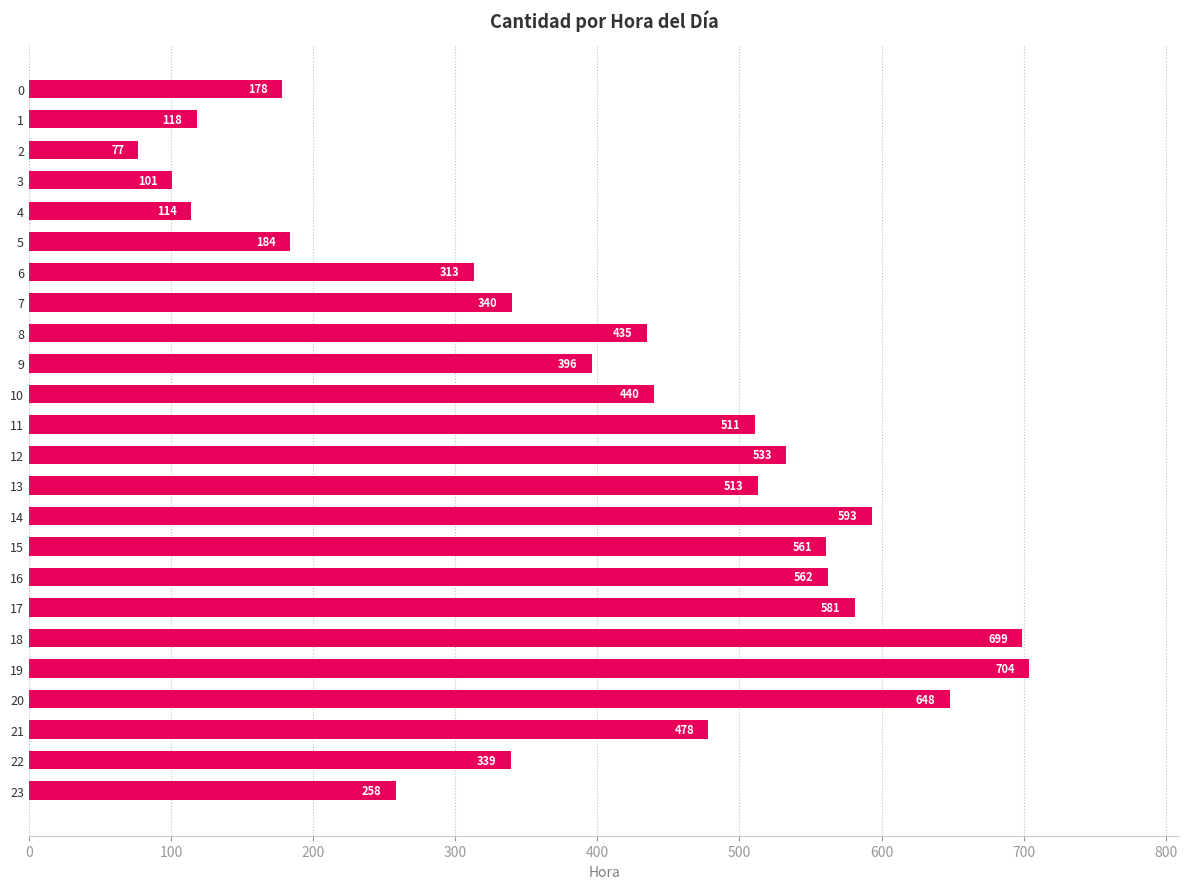

What is the sum of all values?

9676